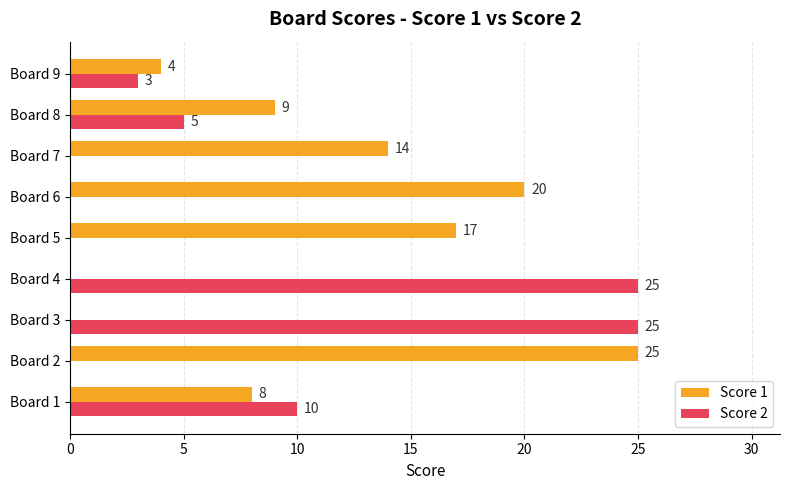

What is the total value across all series at Board 5?

17